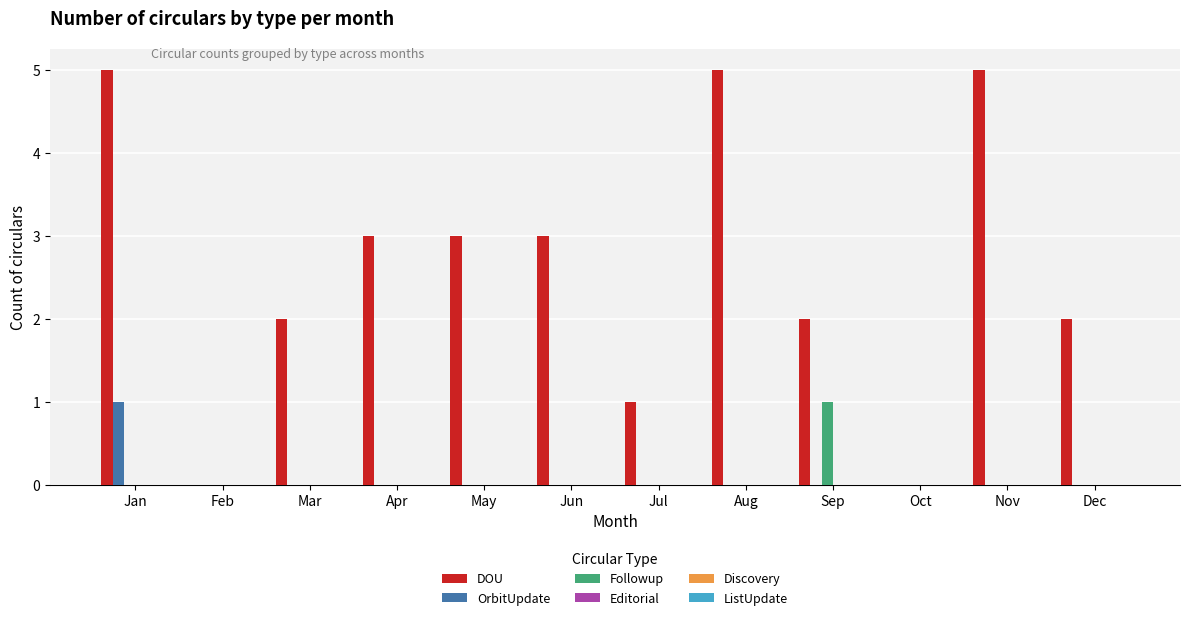

At which category is the sum across all series the highest?

Jan